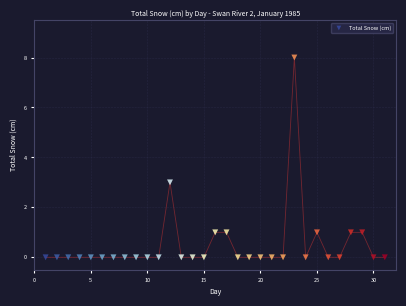

What is the range of Y values (max minus min)?

8